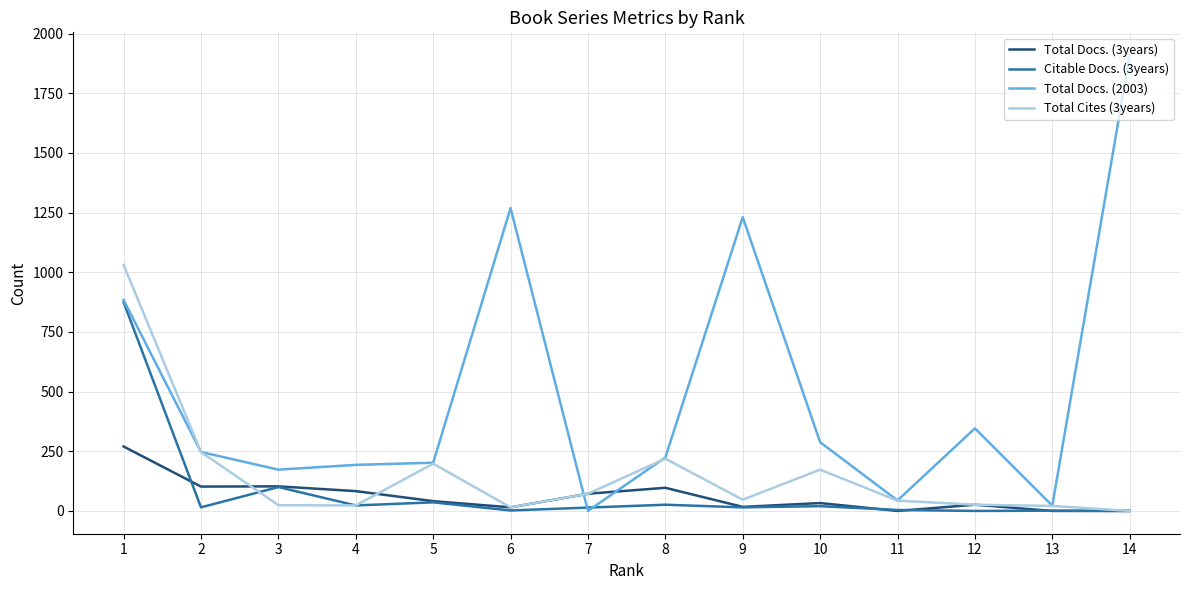

What is the sum of the Total Cites (3years) values at 14 and 5?

198